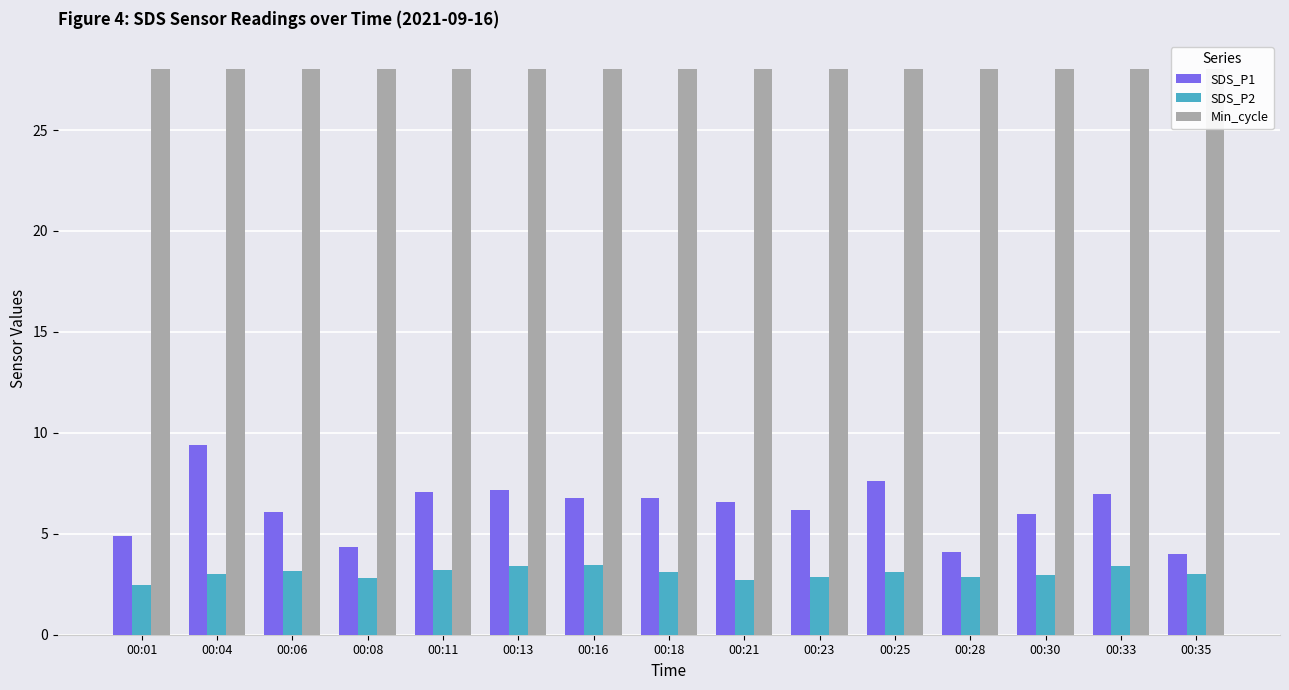

True or false: Min_cycle has a value of 39.1 at 00:11.

False